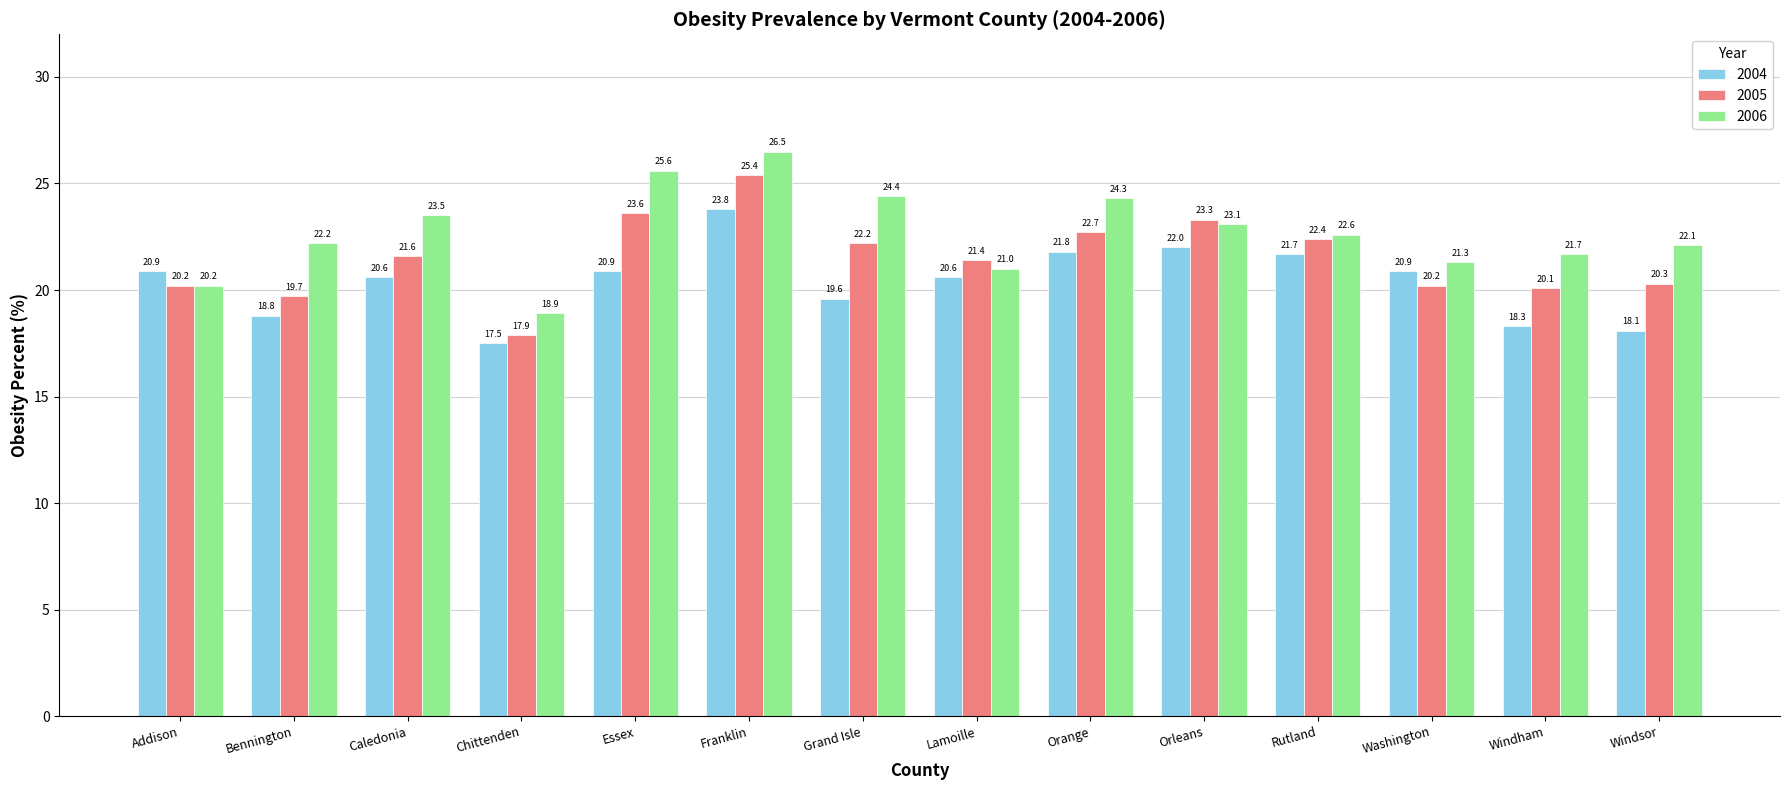

What is the spread (max minus min) of values at Bennington?

3.4